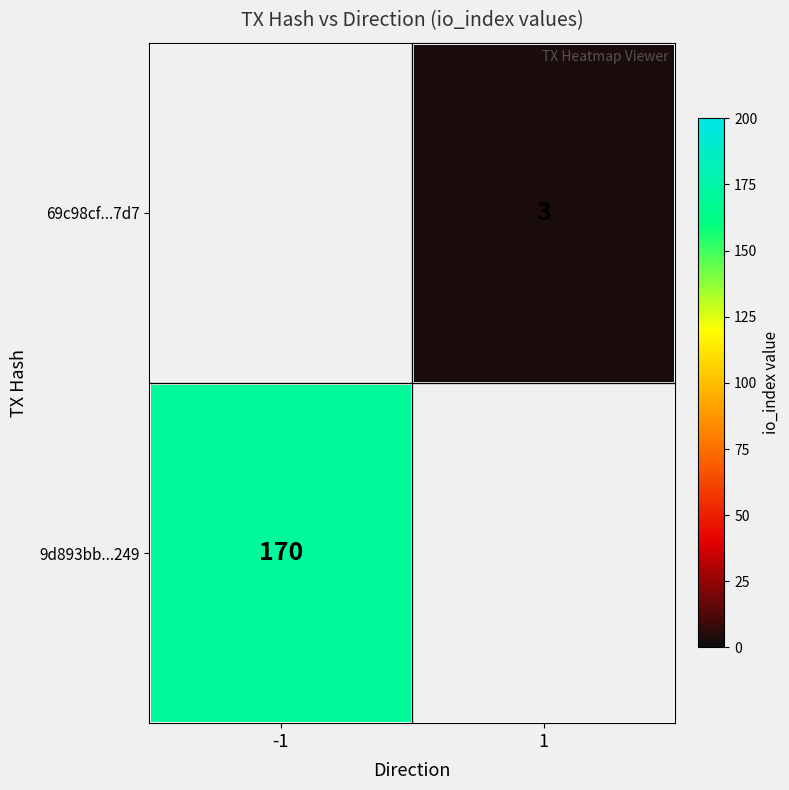

Count the number of data series in this chart.

2